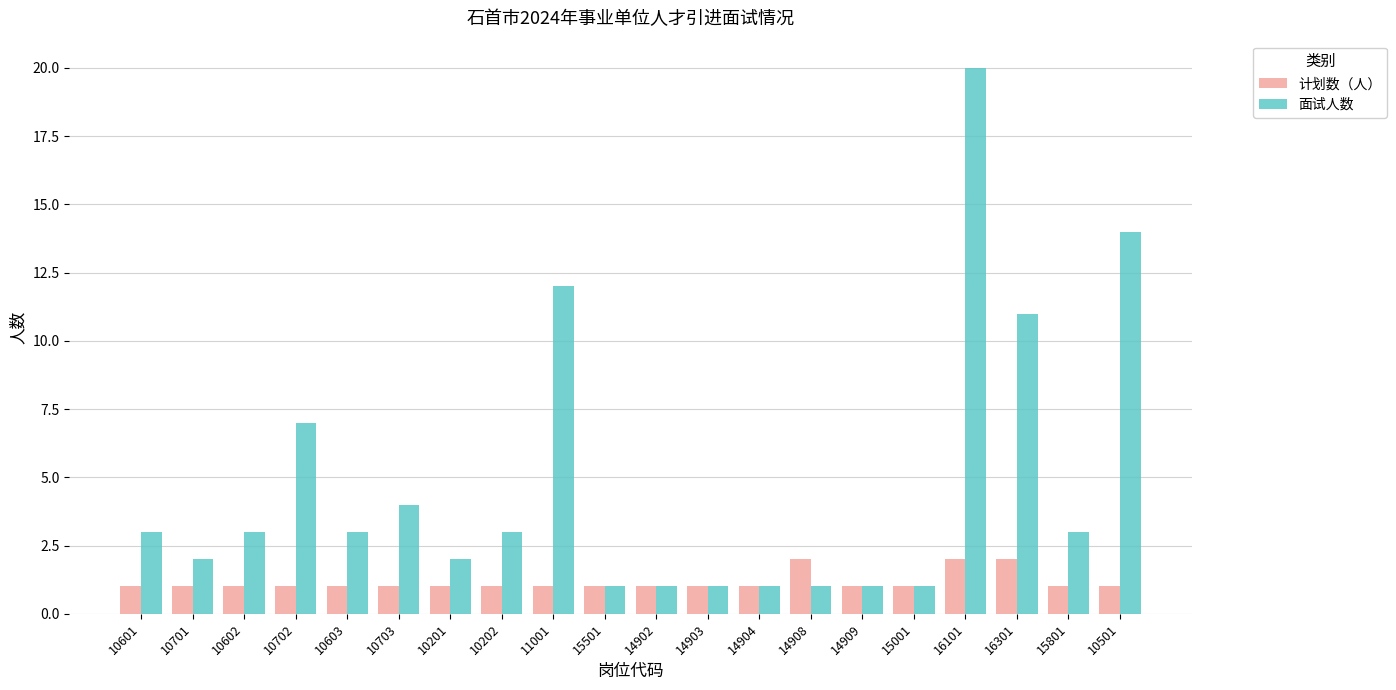

What is the spread (max minus min) of values at 16101?

18